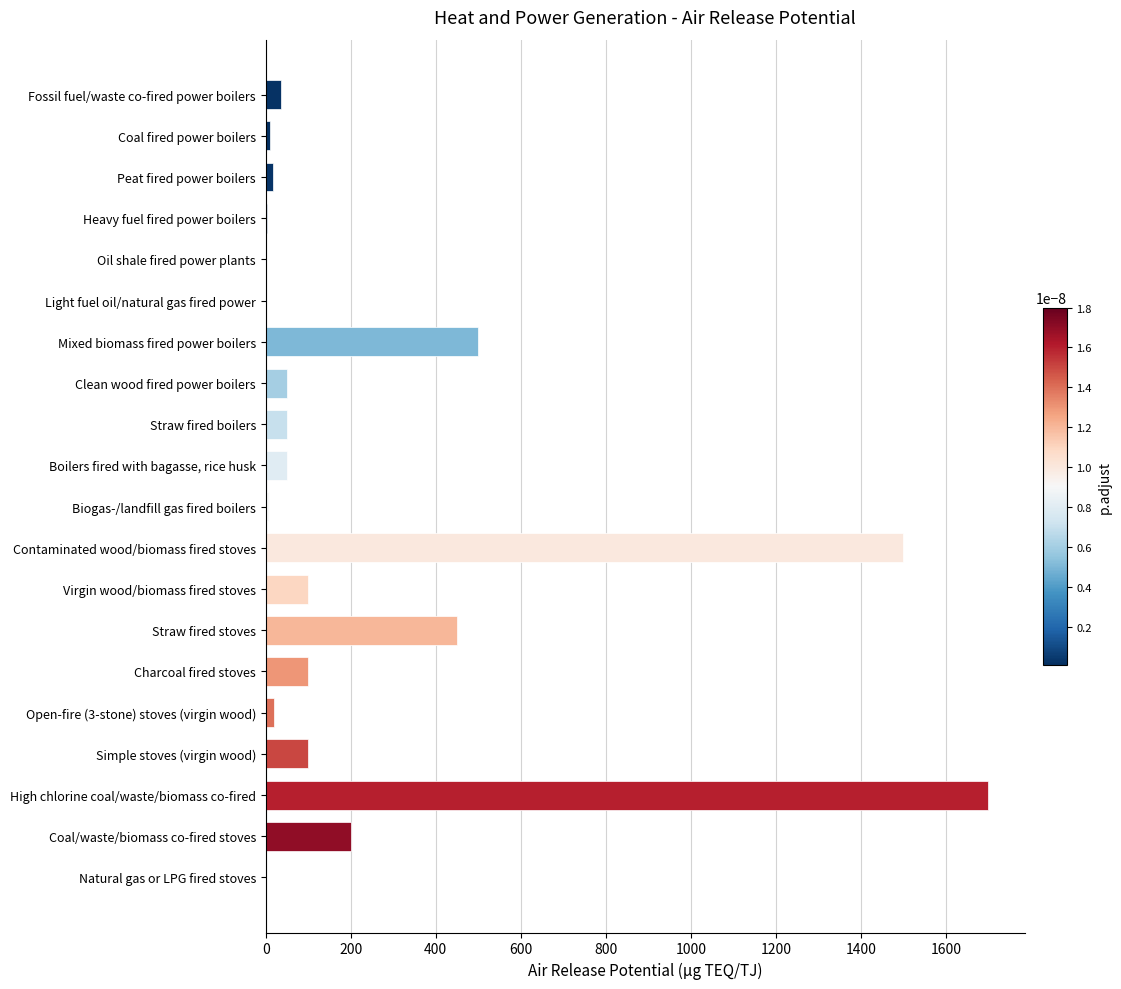

The value at Mixed biomass fired power boilers is 171.5. True or false?

False